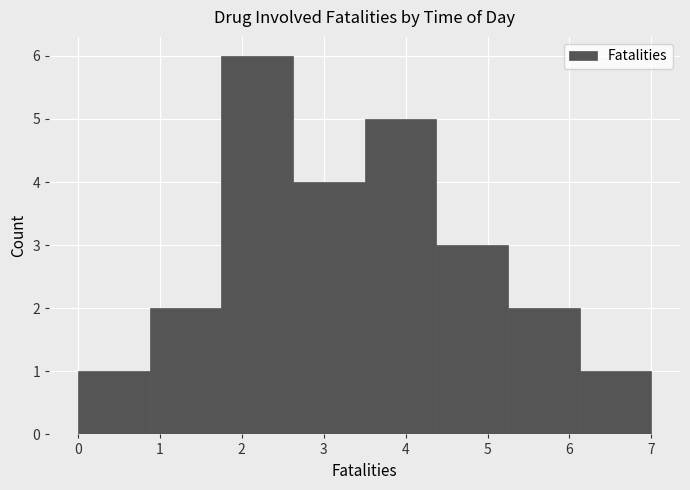

What is the height of the bar covering 2.6 to 3.5 on the x-axis? Neither the bar edges nor the heights are printed on the chart, so give them approximately, as read against the axes.

4